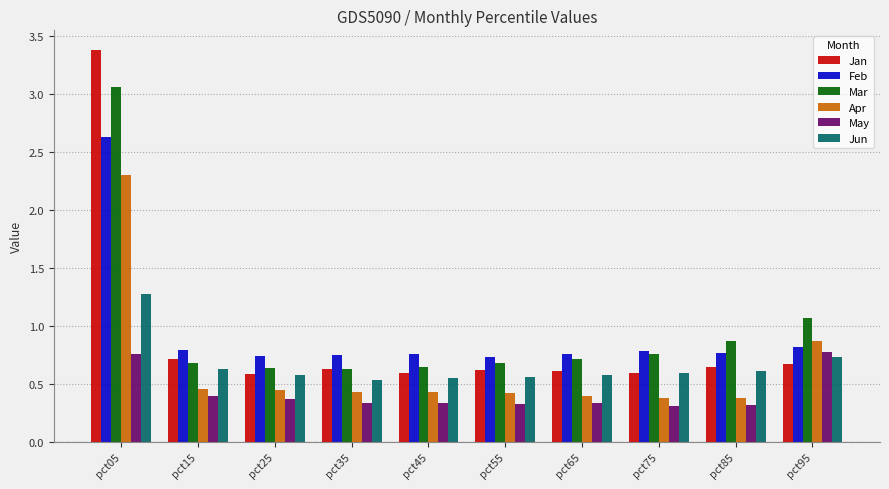

At pct85, list the series in order from largest to smallest.

Mar, Feb, Jan, Jun, Apr, May